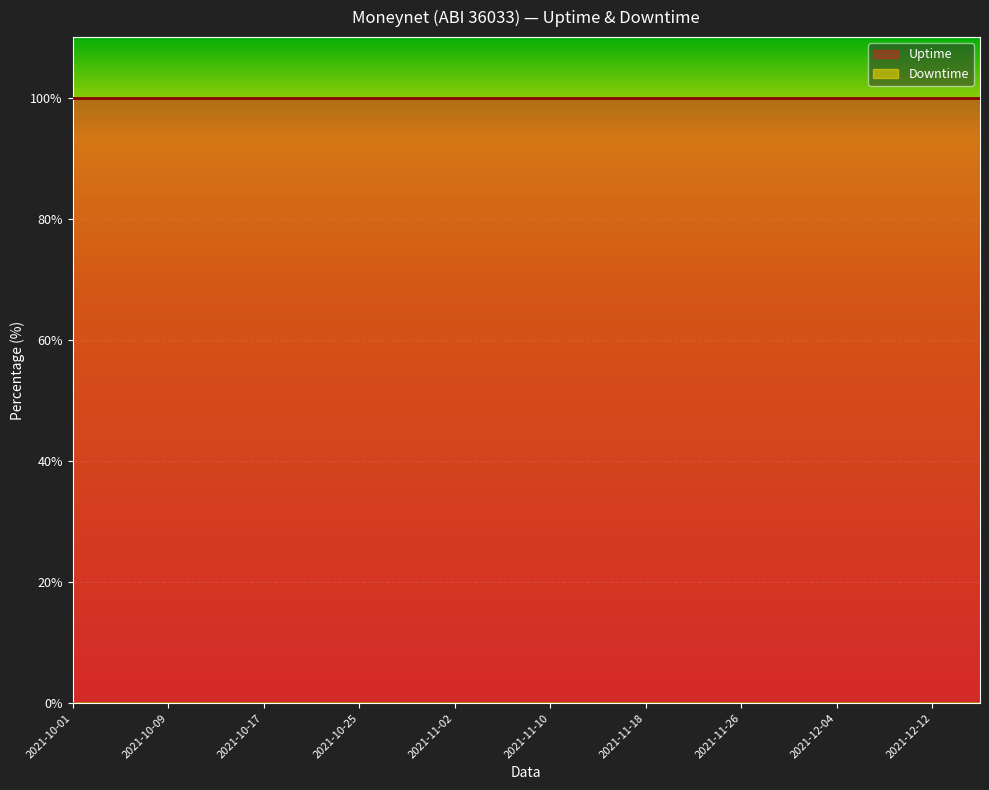

Between 2021-11-18 and 2021-11-10, which is larger?

2021-11-18